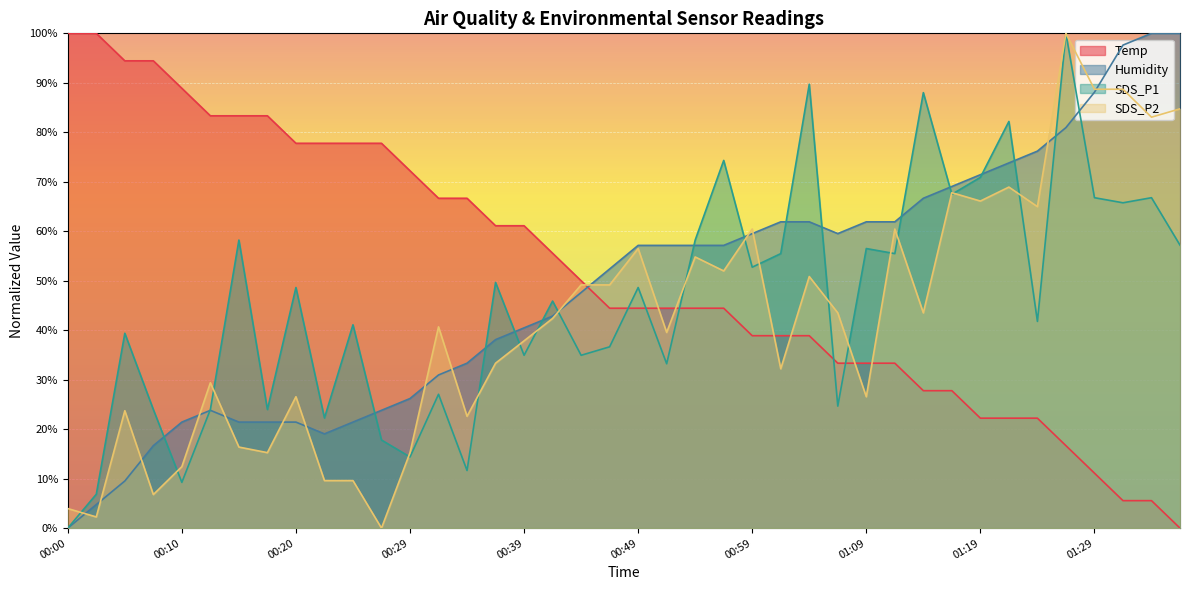

The value of Temp at 00:10 is 42.1. True or false?

False